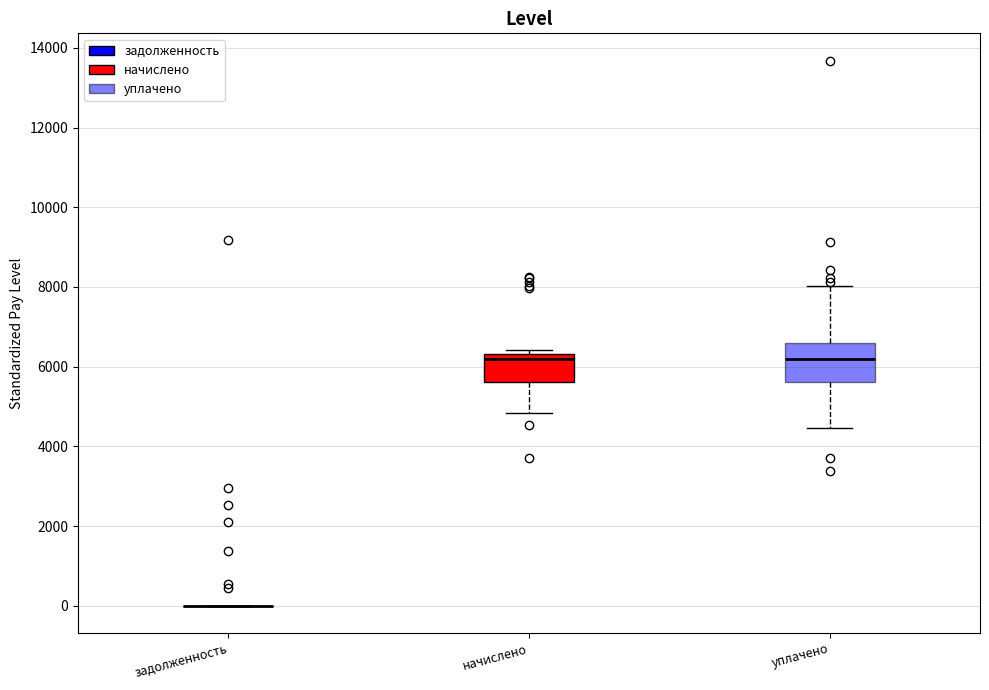

Where does the upper whisker of the box for уплачено end on the y-axis? The values are not printed on the chart, so give them approximately, as read against the axis.

8000